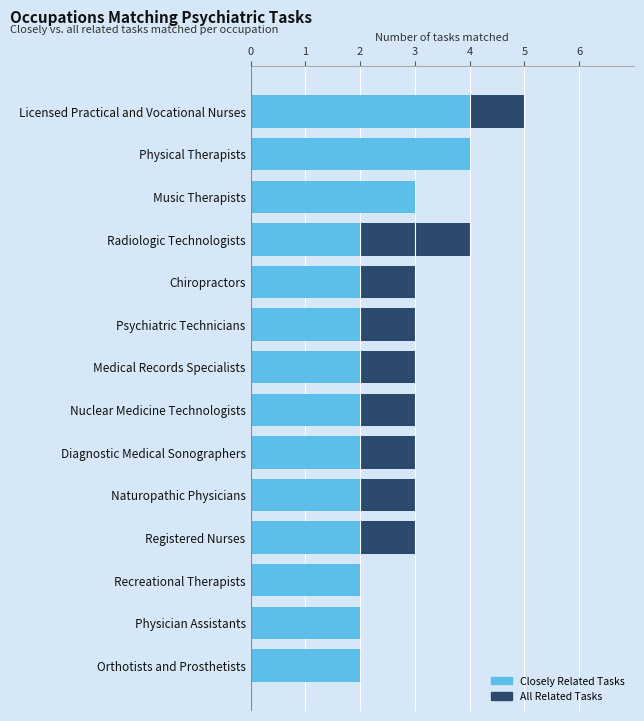

Count the All Related Tasks values in the range 3 to 4.

10